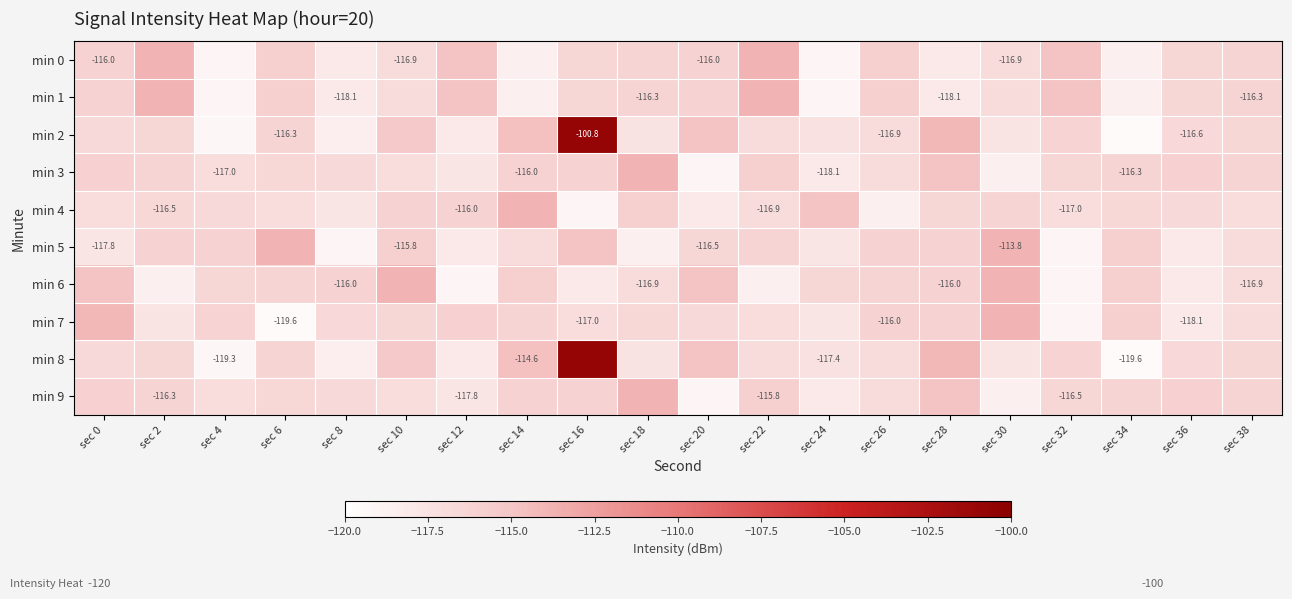

What is the difference between the maximum and minimum values in the min 3 series?

5.3